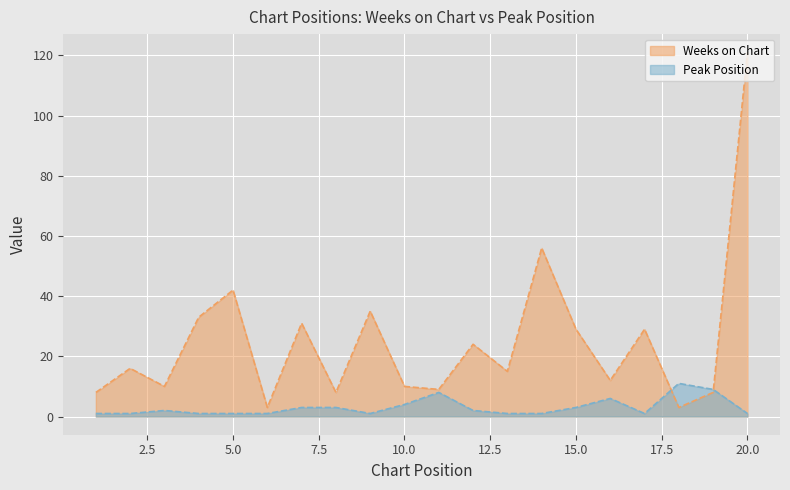

Which category has the lowest value in the Peak Position series?

1